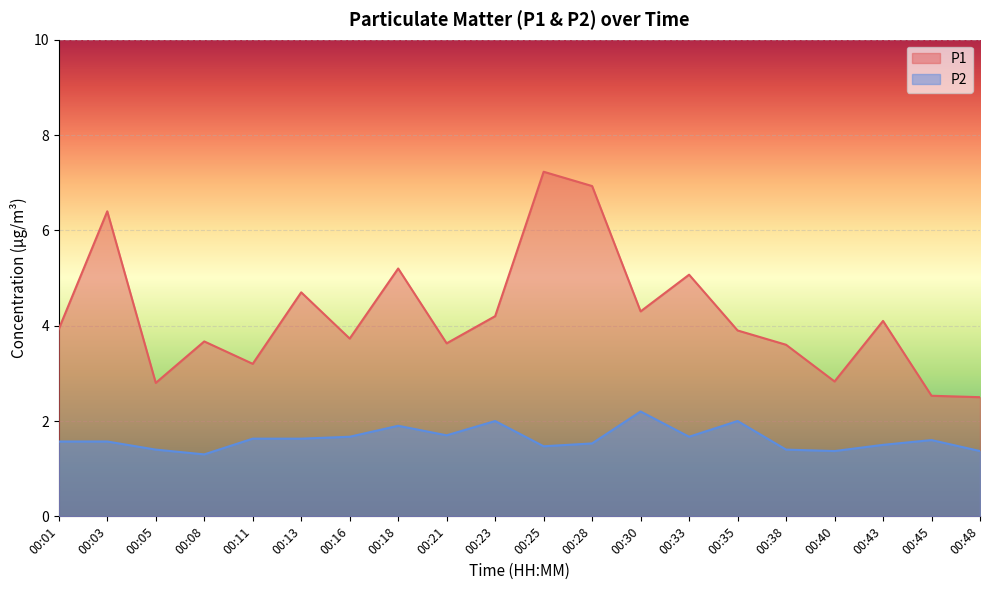

Reading right to left, what are all the values shown in this chart?

P1: 2.5	2.5	4.1	2.8	3.6	3.9	5.1	4.3	6.9	7.2	4.2	3.6	5.2	3.7	4.7	3.2	3.7	2.8	6.4	3.9
P2: 1.4	1.6	1.5	1.4	1.4	2.0	1.7	2.2	1.5	1.5	2.0	1.7	1.9	1.7	1.6	1.6	1.3	1.4	1.6	1.6